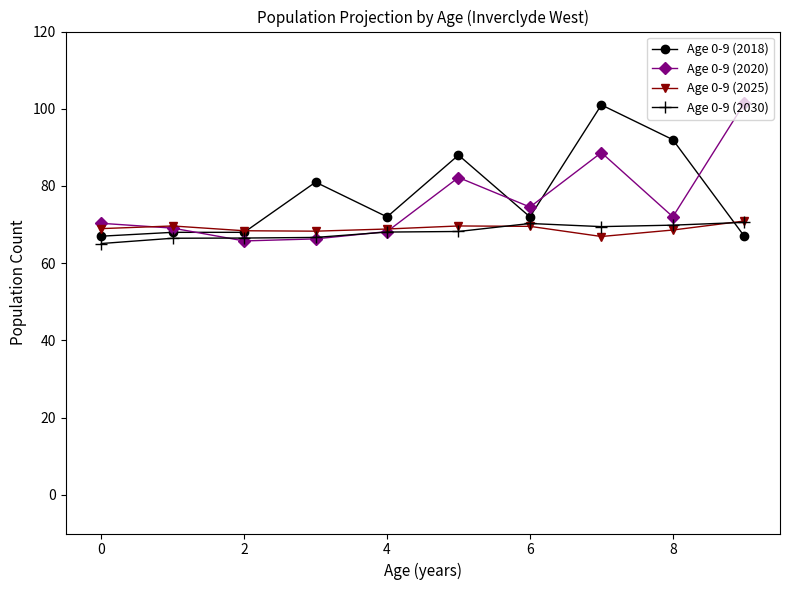

What is the minimum value for Age 0-9 (2020)?

65.8